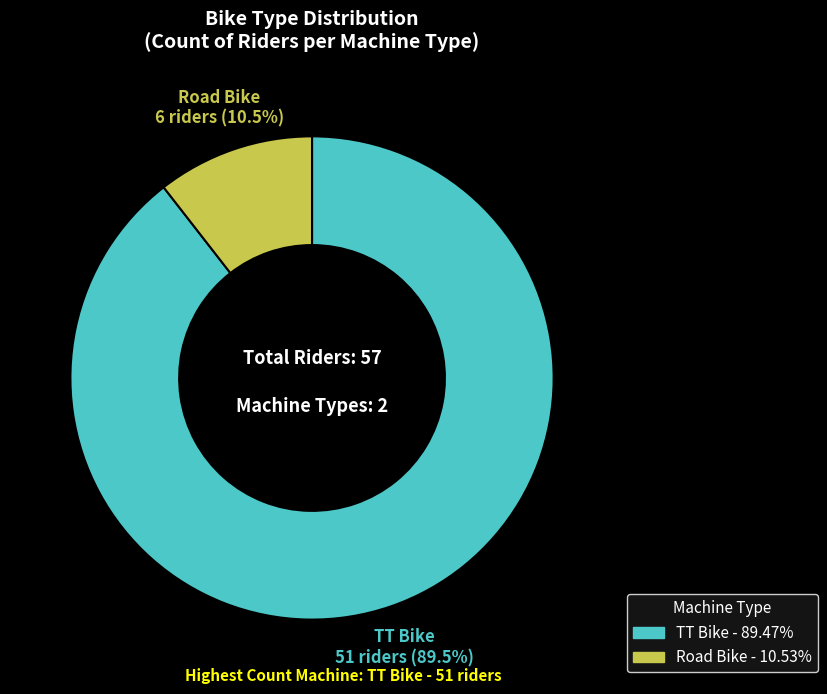

Which has a higher value, TT Bike or Road Bike?

TT Bike